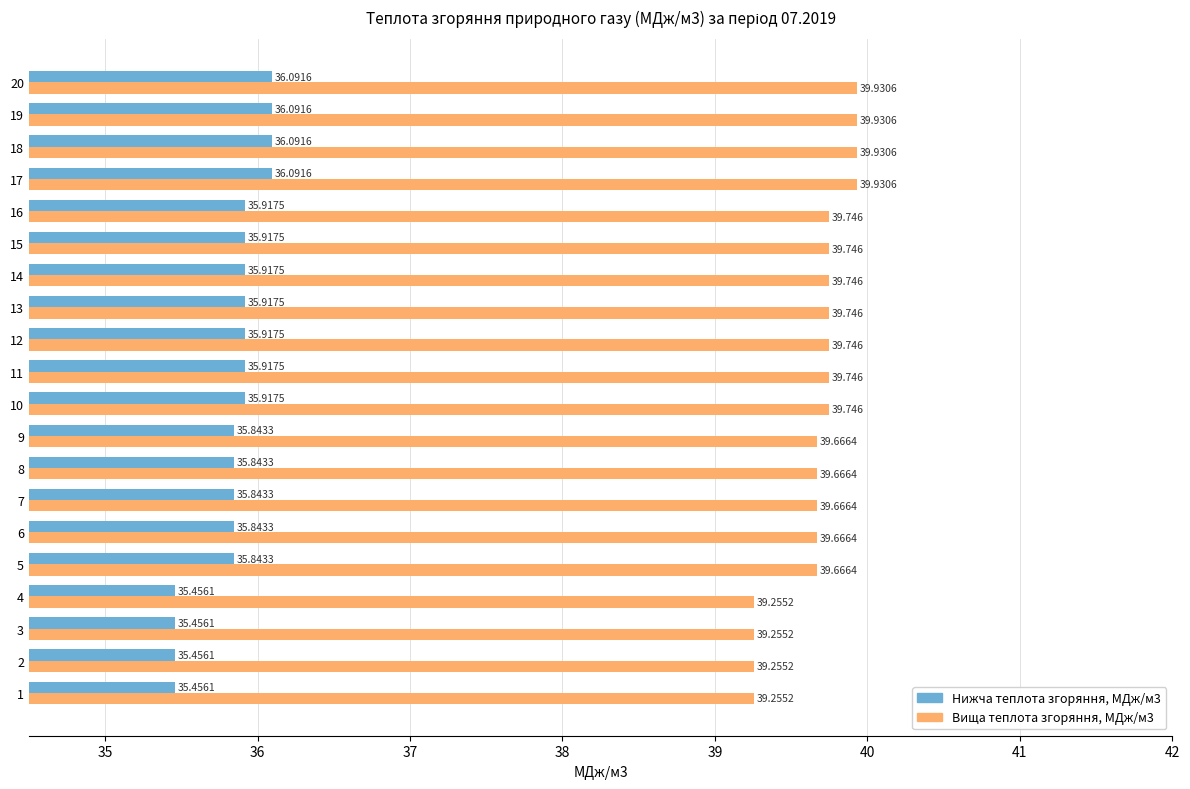

What is the sum of all Нижча теплота згоряння, МДж/м3 values?

716.8